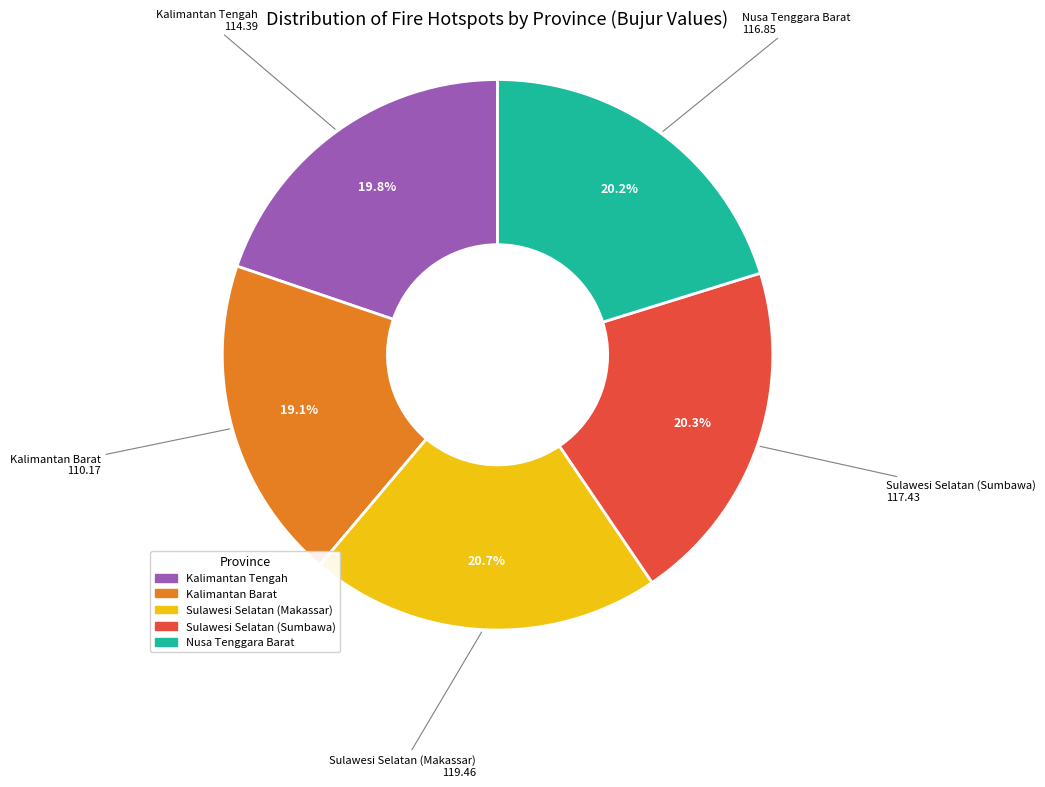

Which slice is the smallest?

Kalimantan Barat